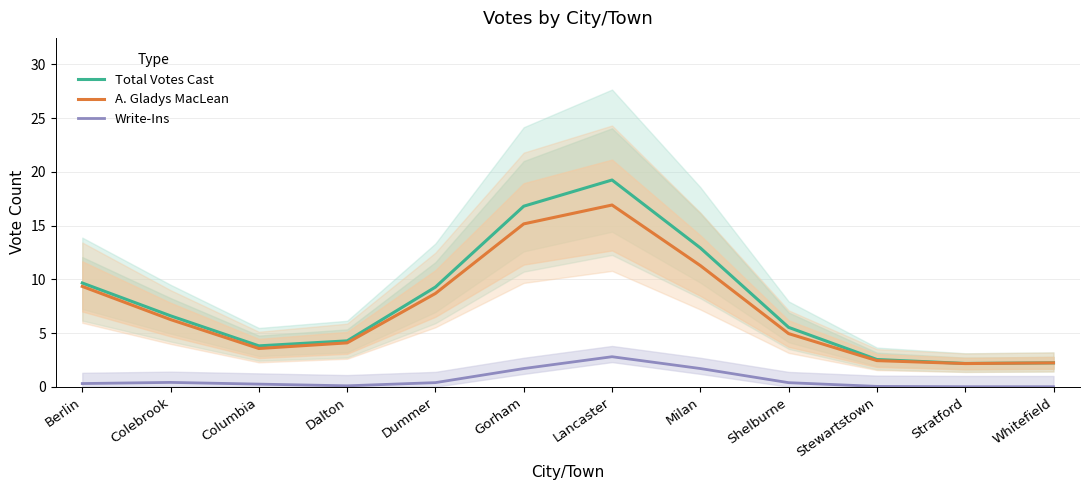

True or false: Total Votes Cast and Write-Ins intersect in this chart.

False